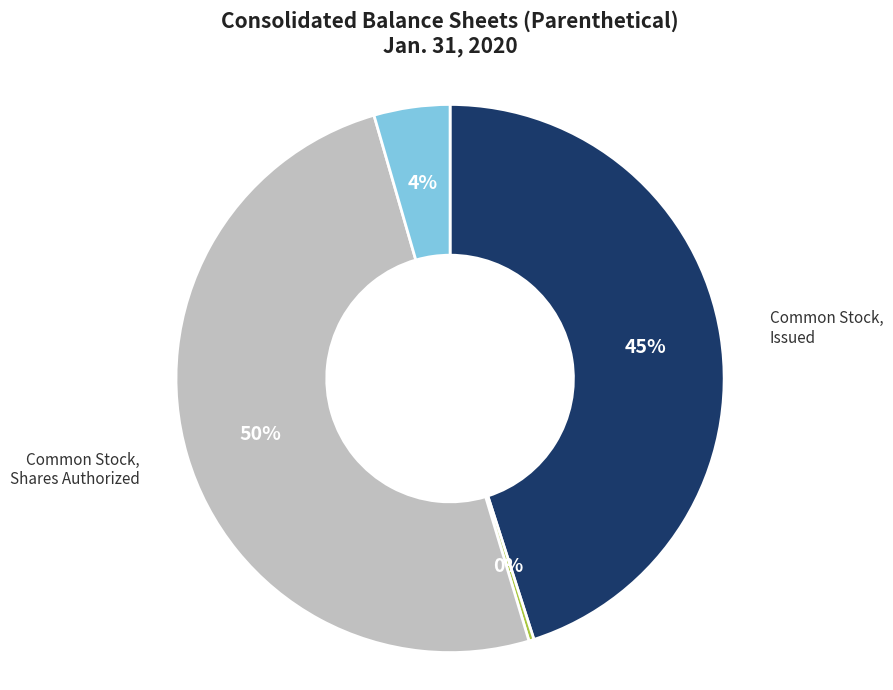

What is the majority slice?

Common Stock, Shares Authorized